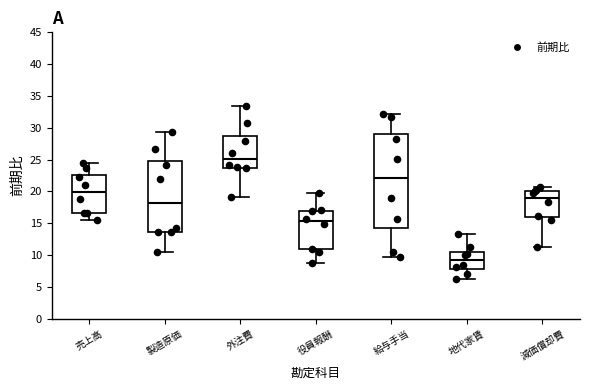

Reading left to right, read every box against the y-axis: the position of its median line, the range the box covers, and the ends of its whiskers. The values are not printed on the chart, so give them approximately, as read against the axis.

売上高: median 20.0, box 16.5 to 22.5, whiskers 15.5 to 24.5
製造原価: median 18.0, box 13.5 to 25.0, whiskers 10.5 to 29.5
外注費: median 25.0, box 24.0 to 28.5, whiskers 19.0 to 33.5
役員報酬: median 15.5, box 11.0 to 17.0, whiskers 8.5 to 20.0
給与手当: median 22.0, box 14.5 to 29.0, whiskers 9.5 to 32.0
地代家賃: median 9.0, box 8.0 to 10.5, whiskers 6.5 to 13.5
減価償却費: median 19.0, box 16.0 to 20.0, whiskers 11.0 to 20.5